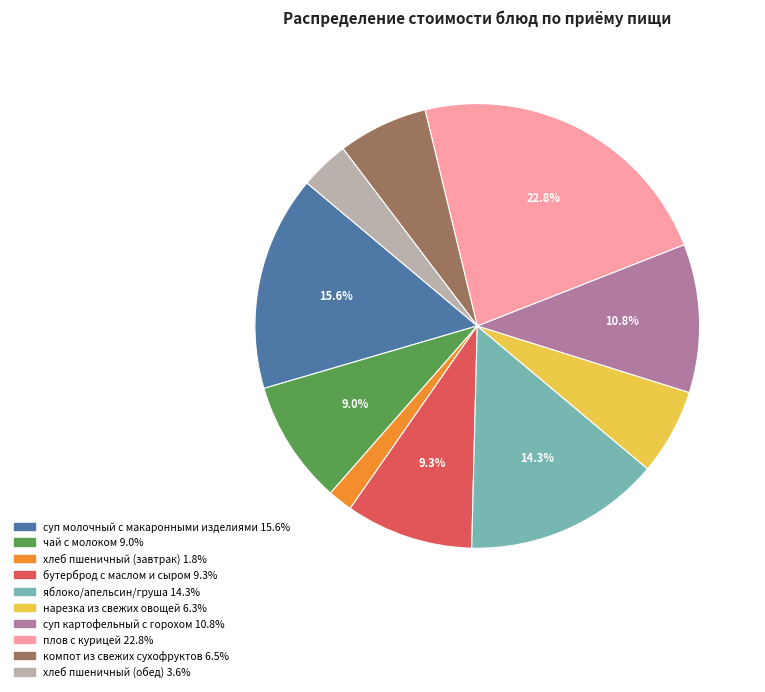

Does яблоко/апельсин/груша account for over 50% of the chart?

No